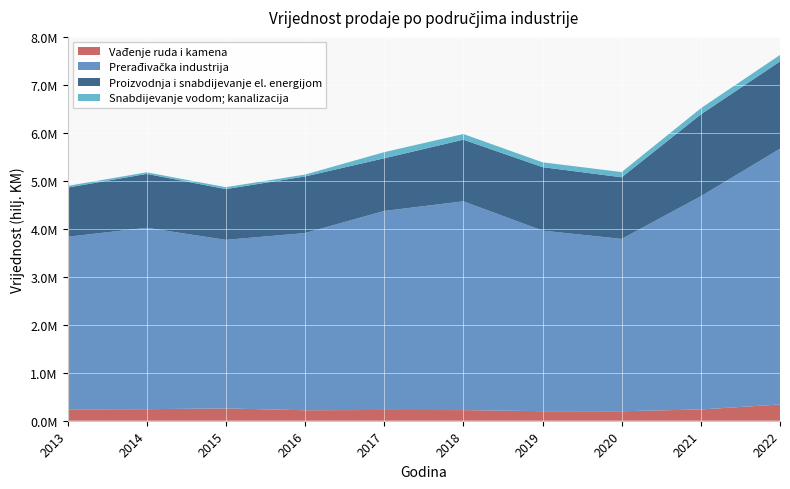

Reading left to right, extract all data points from this chart.

Vađenje ruda i kamena: 237300	240851	257097	218519	225193	222104	199273	198052	235335	339057
Prerađivačka industrija: 3602174	3785845	3518198	3698511	4153156	4357221	3768861	3596871	4450520	5337981
Proizvodnja i snabdijevanje el. energijom: 1026445	1124874	1059378	1180982	1098979	1286383	1325031	1285919	1707450	1821608
Snabdijevanje vodom; kanalizacija: 35276	33227	39589	40036	127755	118522	100468	109222	128554	135020